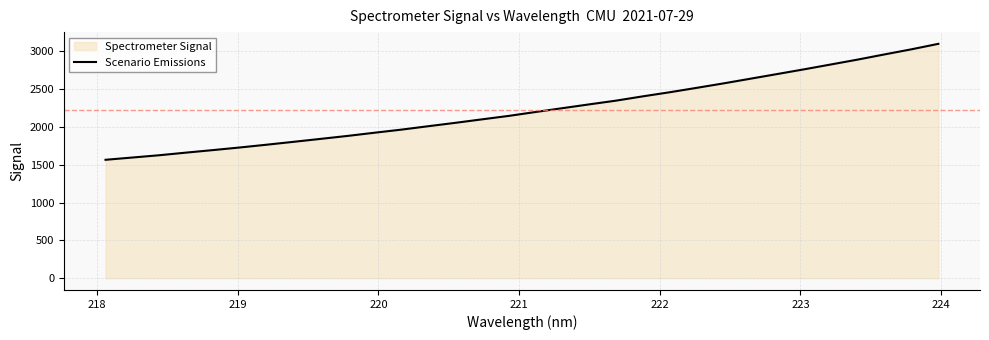

How many lines are shown in the chart?

1